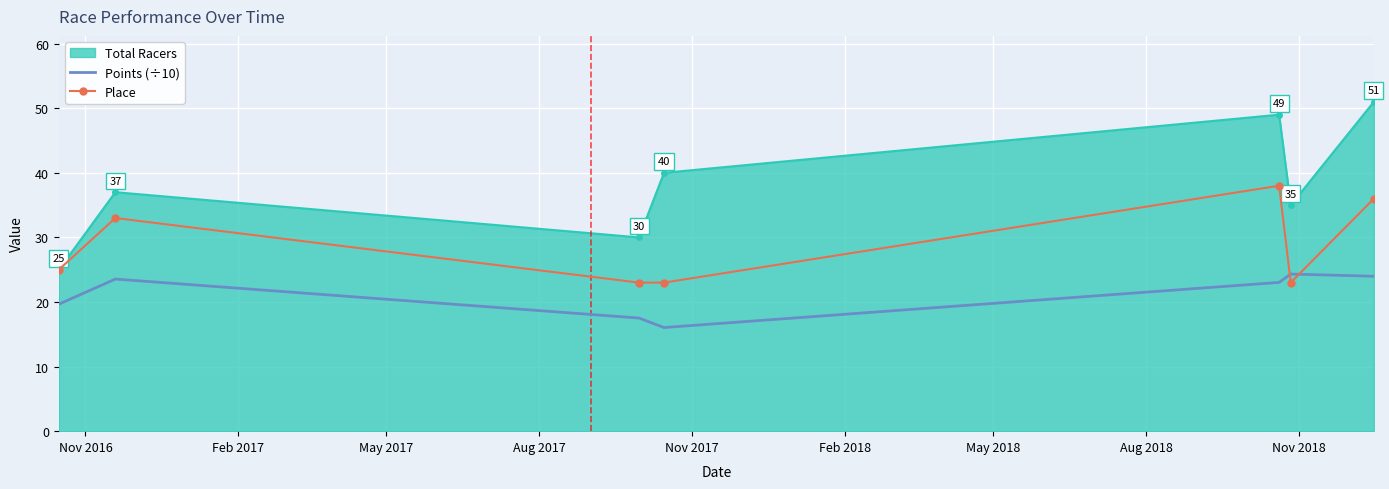

What is the difference between the maximum and minimum values in the Place series?

15.0